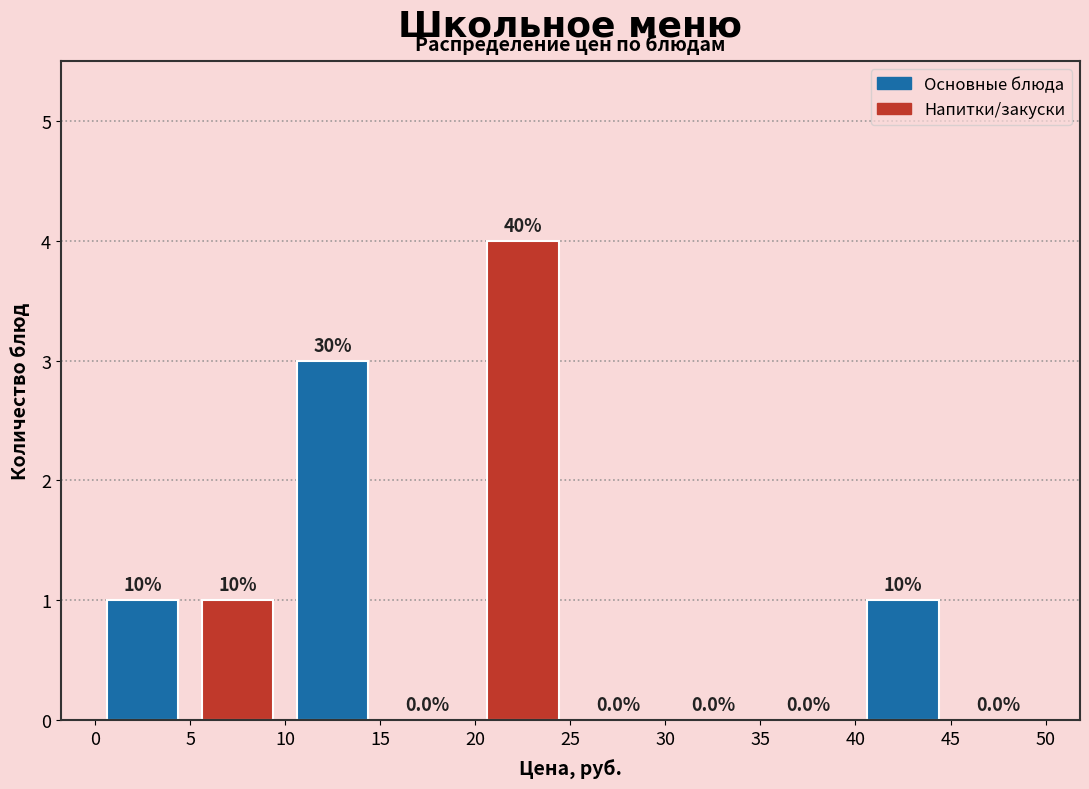

Which range on the x-axis has the tallest bar?

20 to 25